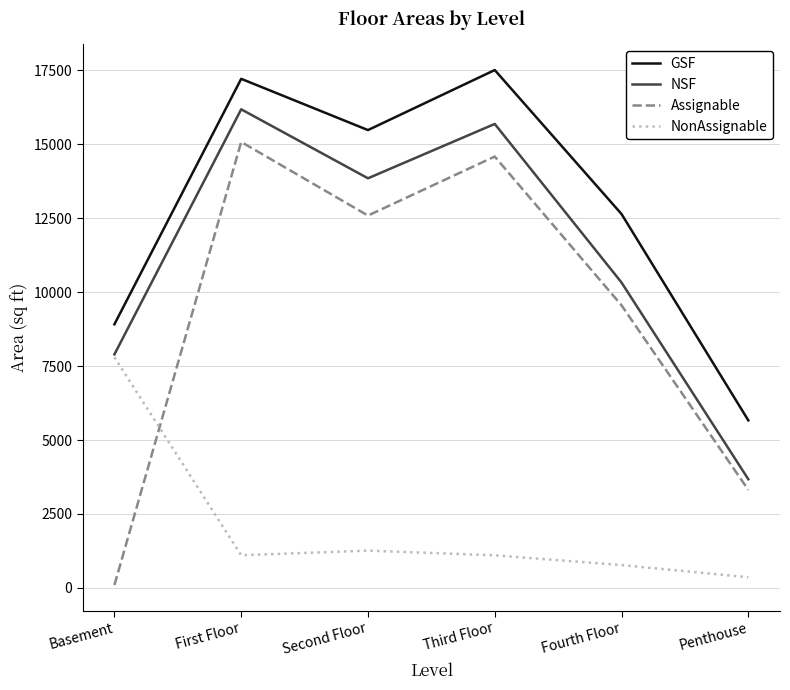

True or false: Assignable and GSF cross at least once.

False